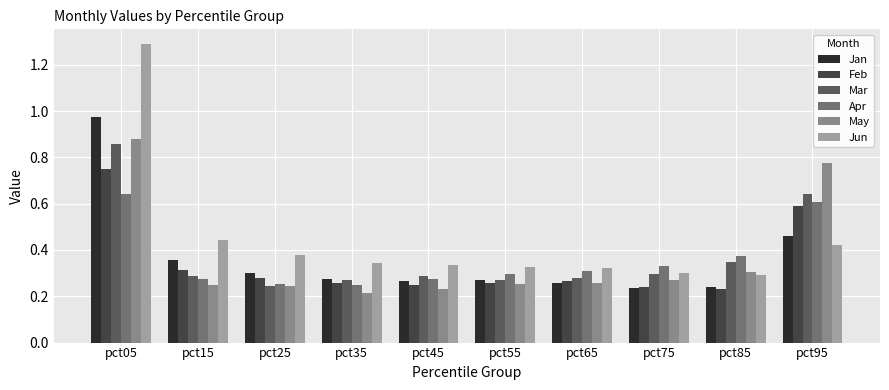

What is the sum of all Jun values?

4.5